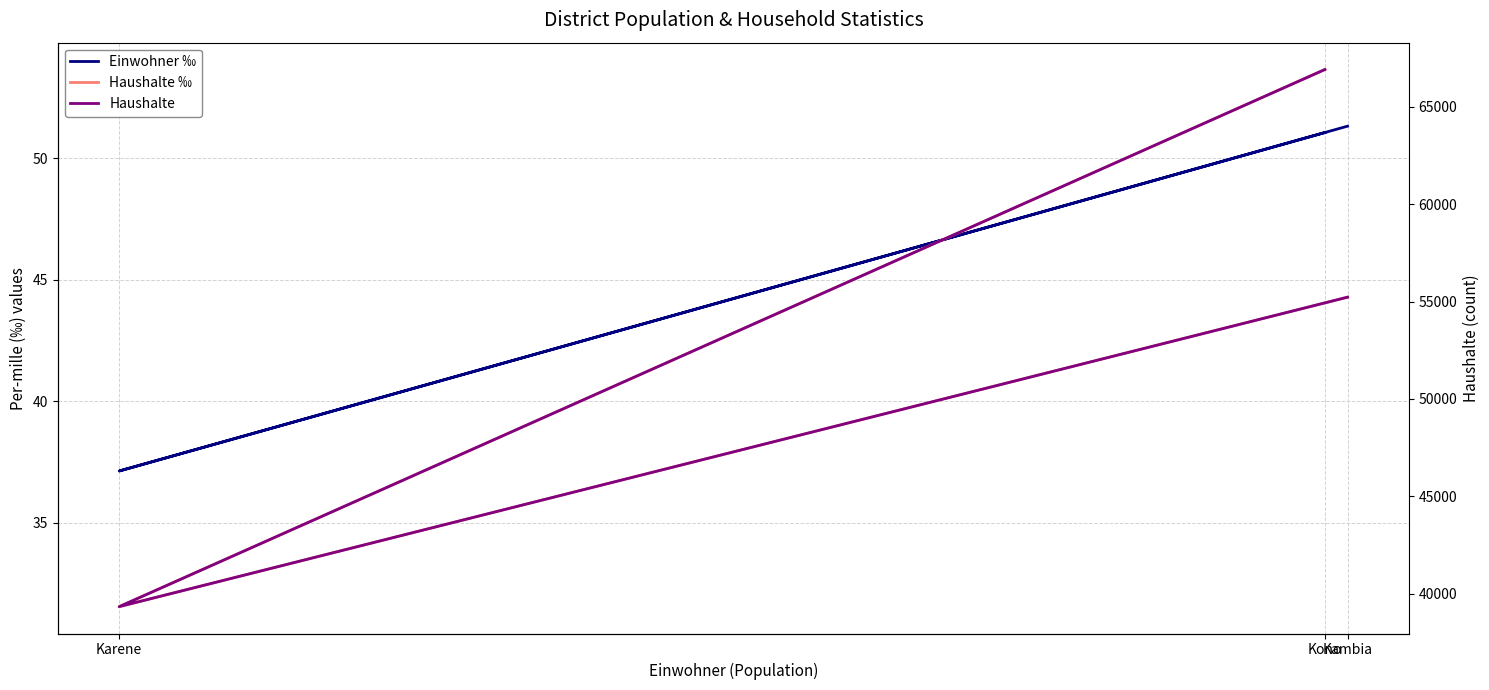

Where does the Haushalte ‰ series first go above 44?

Kono